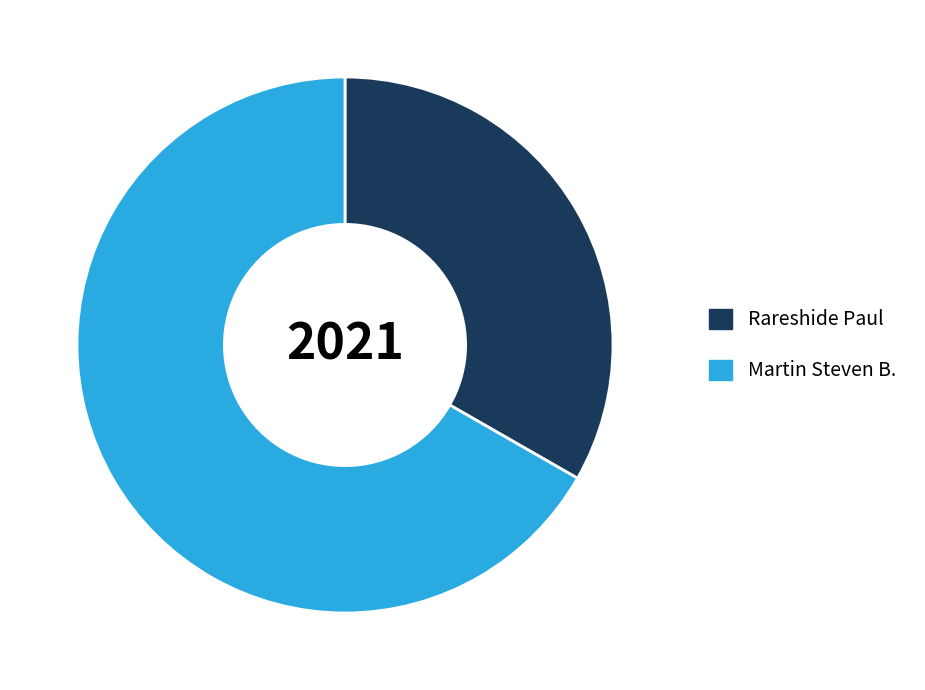

How many segments does this pie chart have?

2